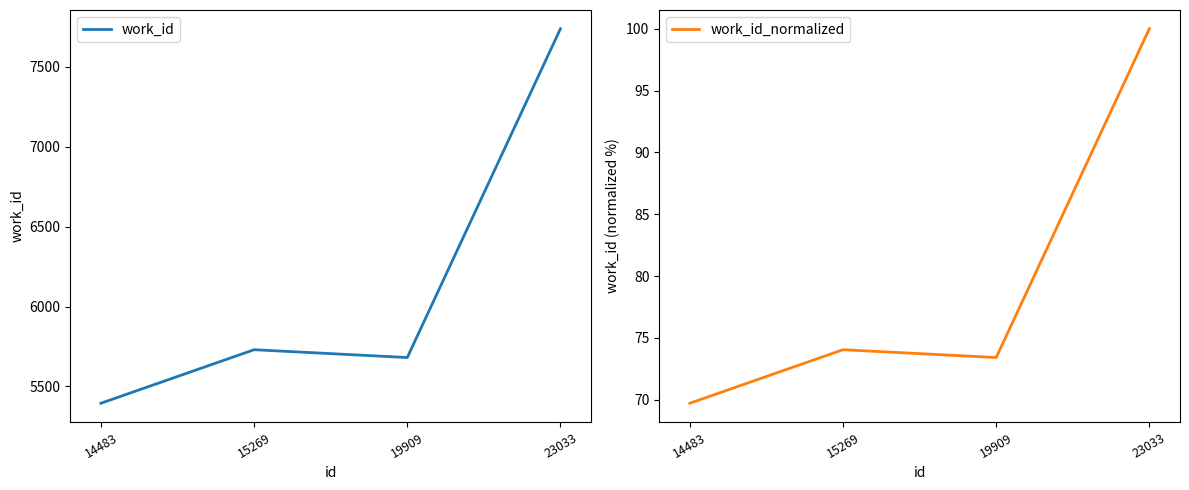

What are all the series names shown in the legend?

work_id, work_id_normalized